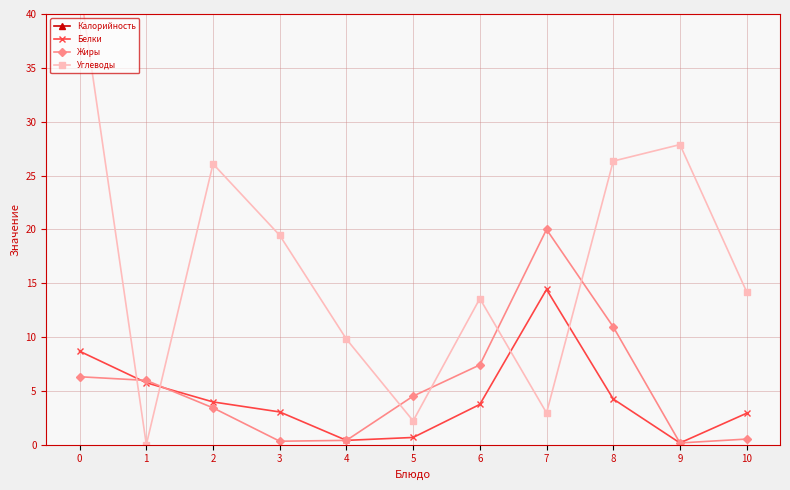

What is the minimum value for Белки?

0.2